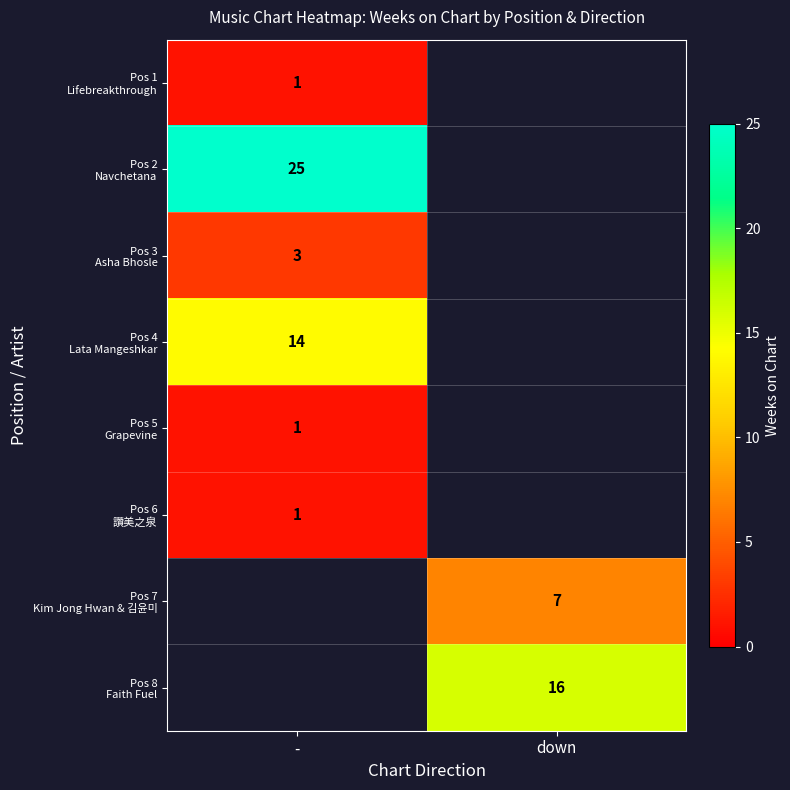

What is the greatest value displayed?

25.0